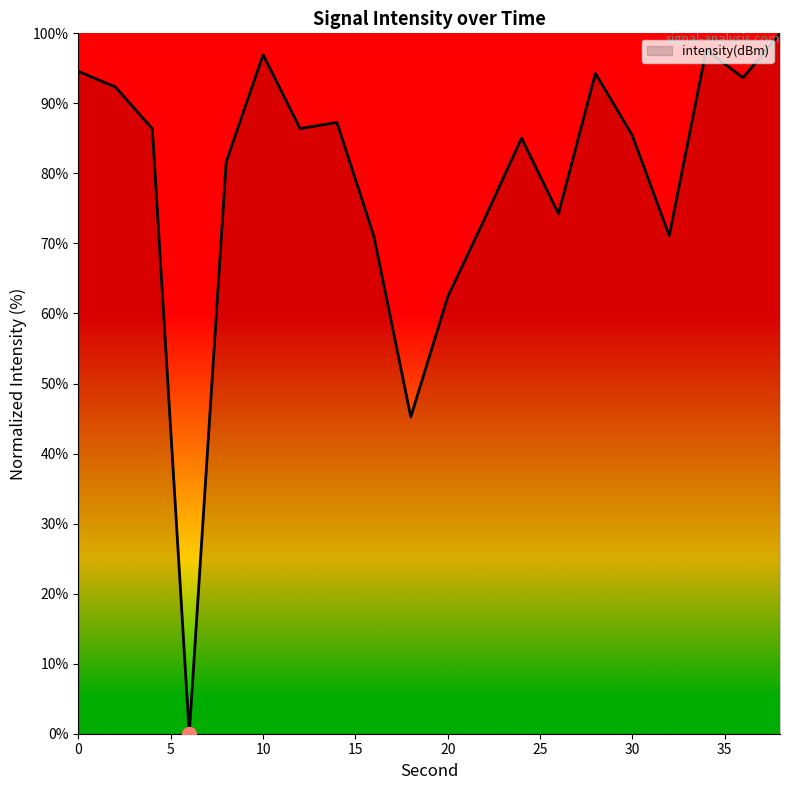

What is the maximum value shown in the chart?

100.0